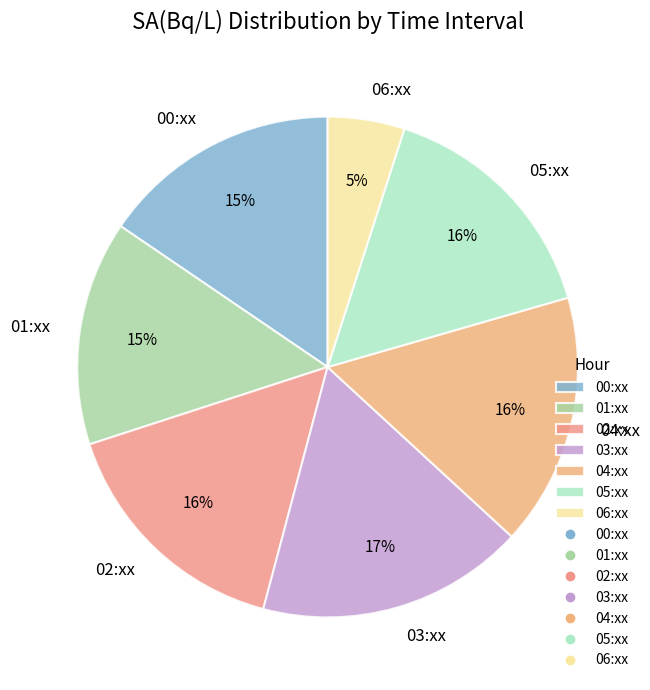

Is there a majority slice in this chart?

No